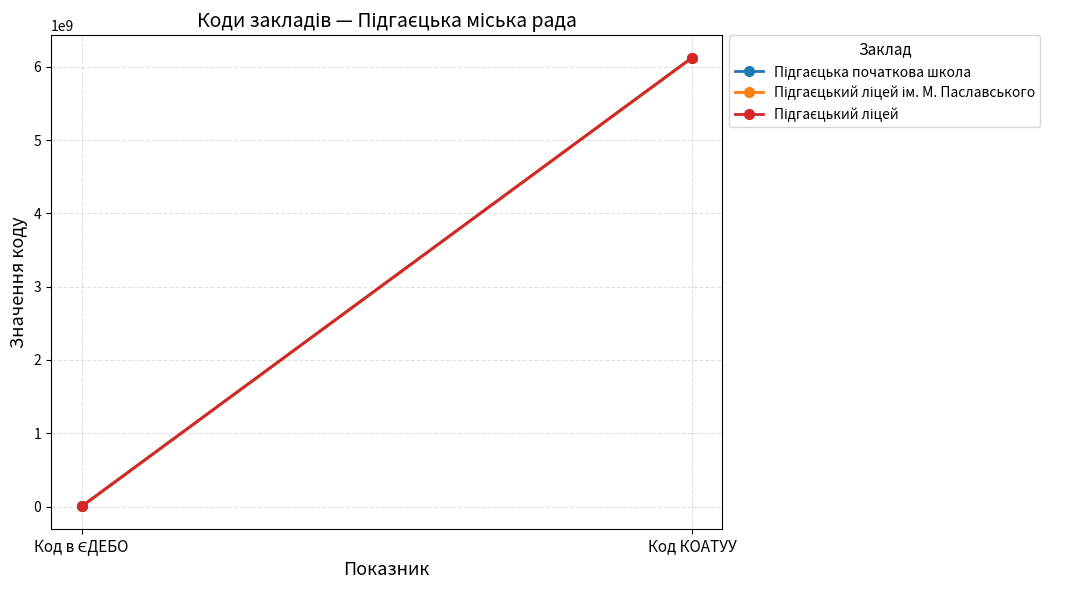

List the series in order of their peak value, highest first.

Підгаєцька початкова школа, Підгаєцький ліцей ім. М. Паславського, Підгаєцький ліцей